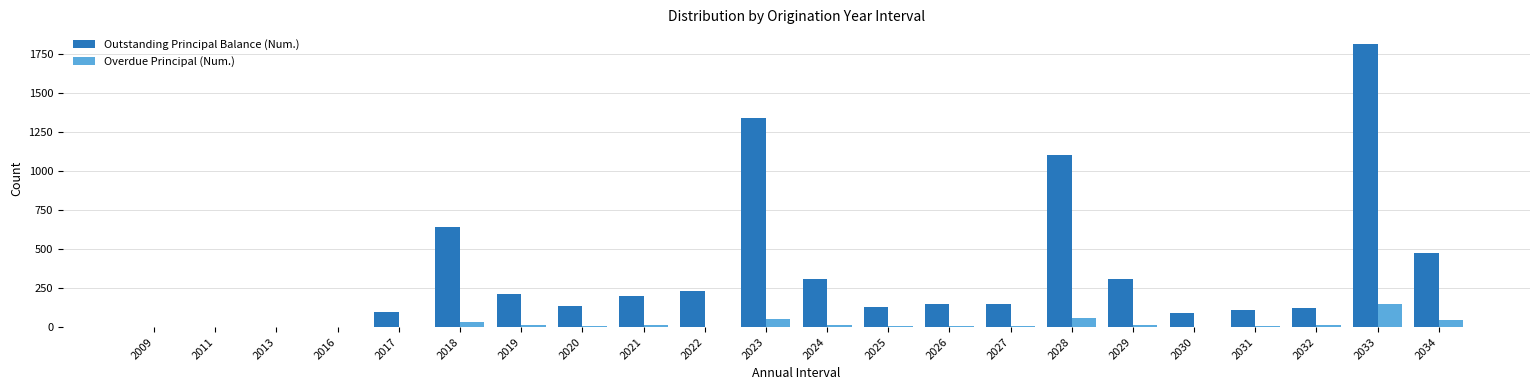

The value of Outstanding Principal Balance (Num.) at 2023 is 550. True or false?

False